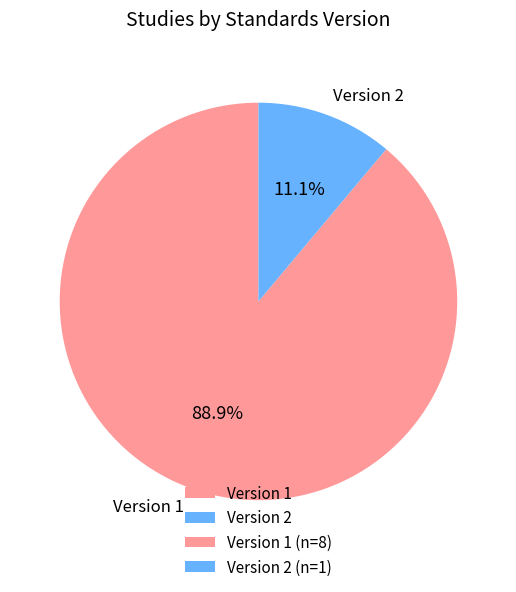

Between Version 1 and Version 2, which is larger?

Version 1